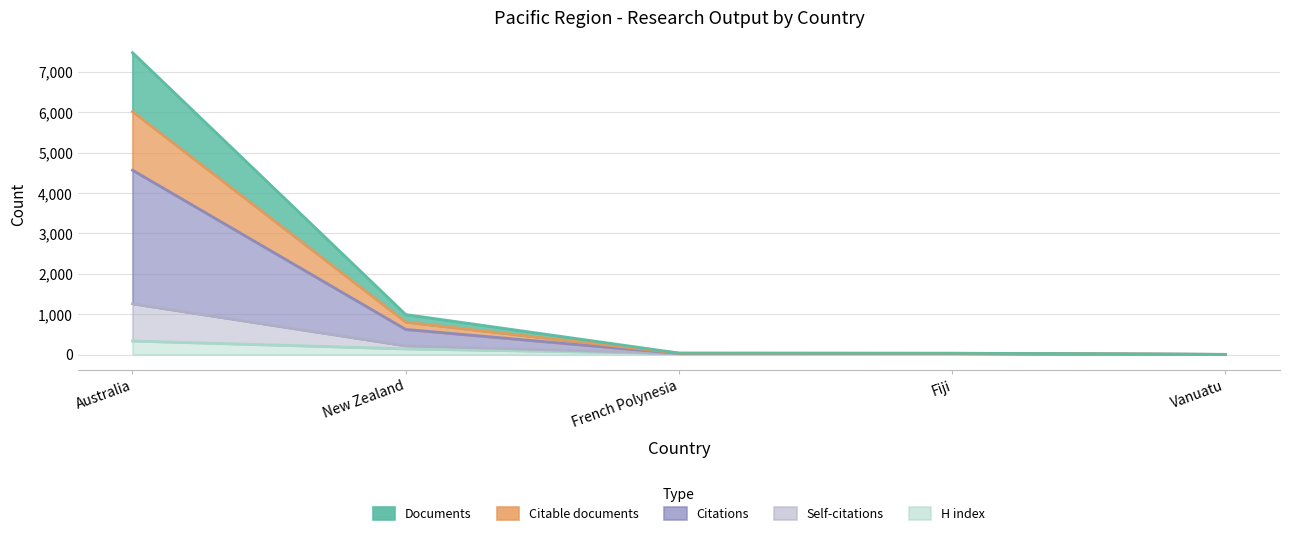

True or false: H index and Self-citations cross at least once.

False